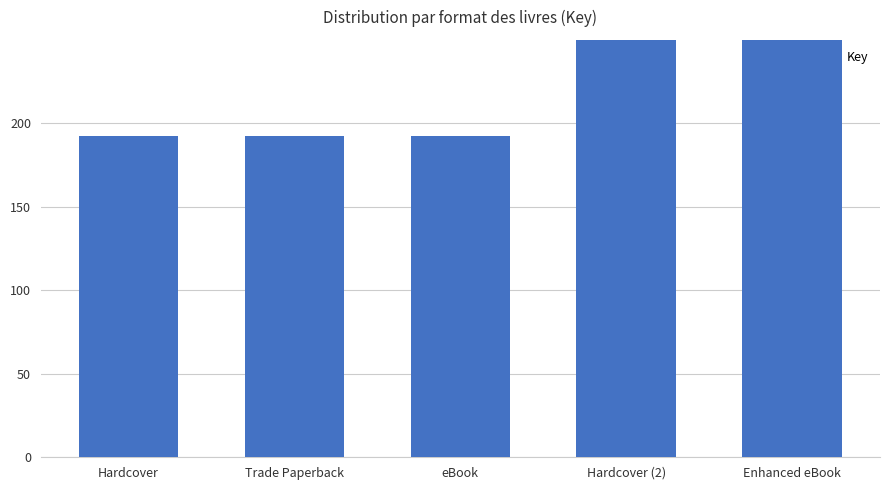

Which has a higher value, Hardcover or Hardcover (2)?

Hardcover (2)